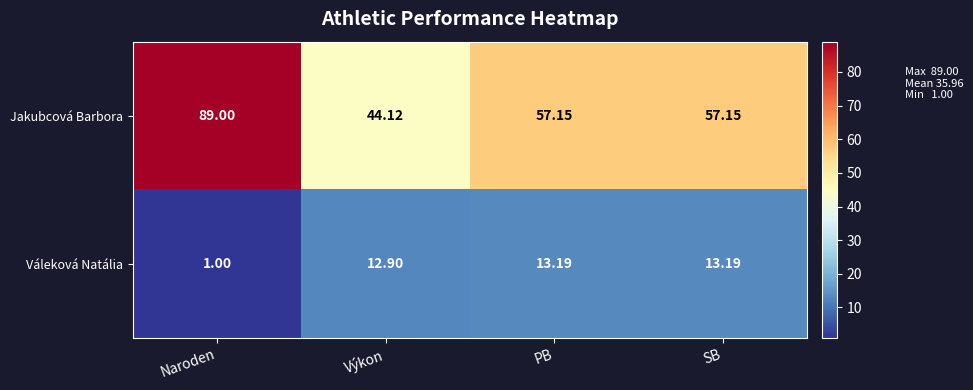

At which category is the sum across all series the highest?

Naroden